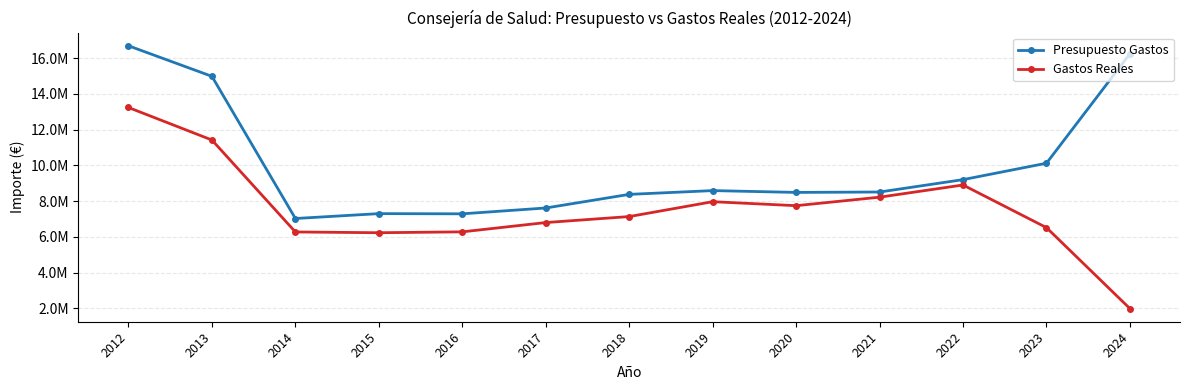

What are all the series names shown in the legend?

Presupuesto Gastos, Gastos Reales